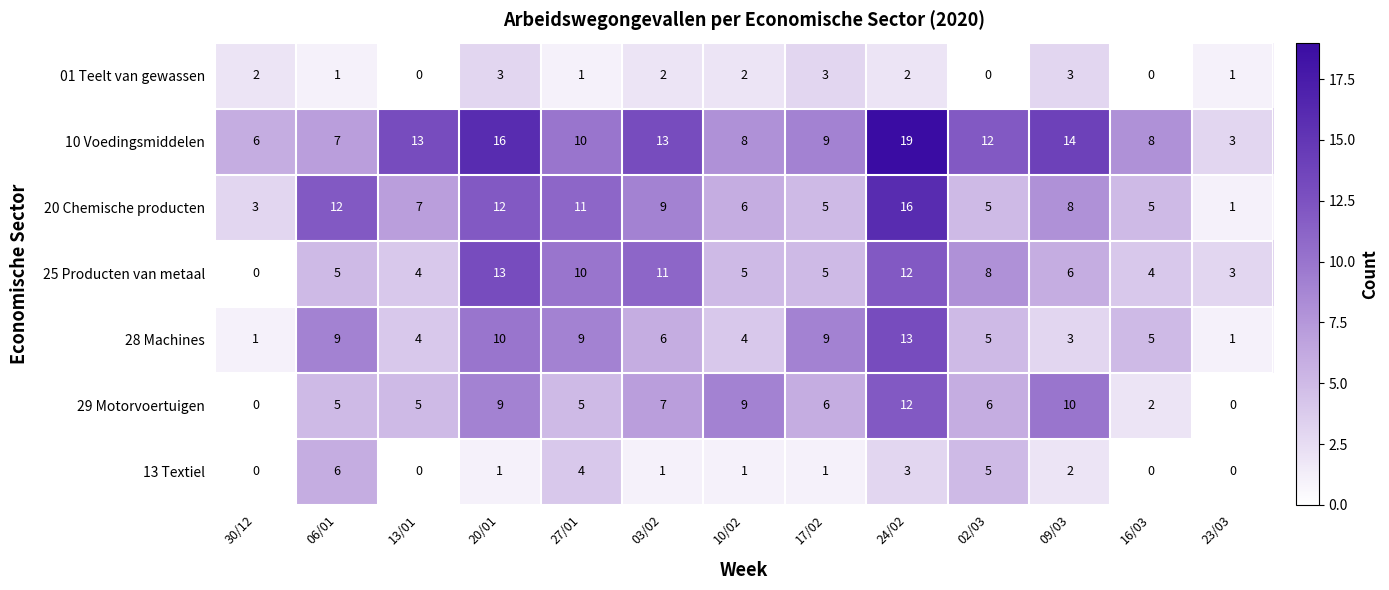

Which label corresponds to the largest value in the chart?

24/02